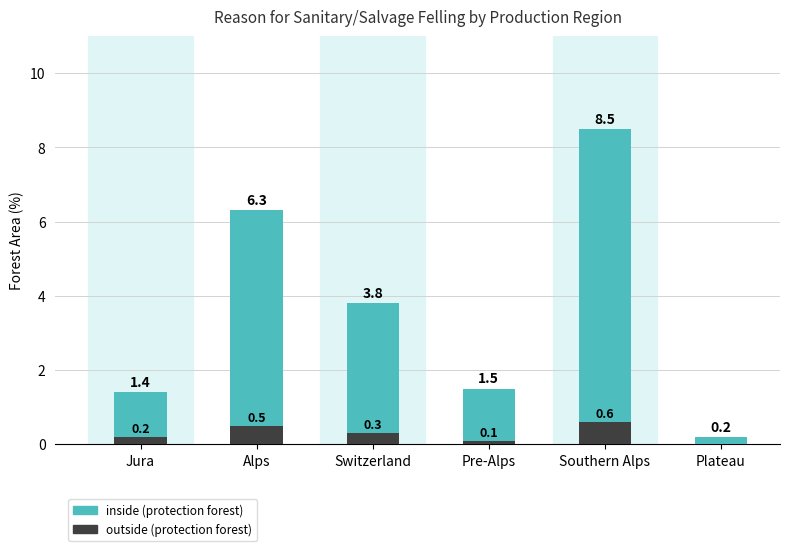

Is the value of inside (protection forest) at Switzerland greater than the value of outside (protection forest) at Southern Alps?

Yes